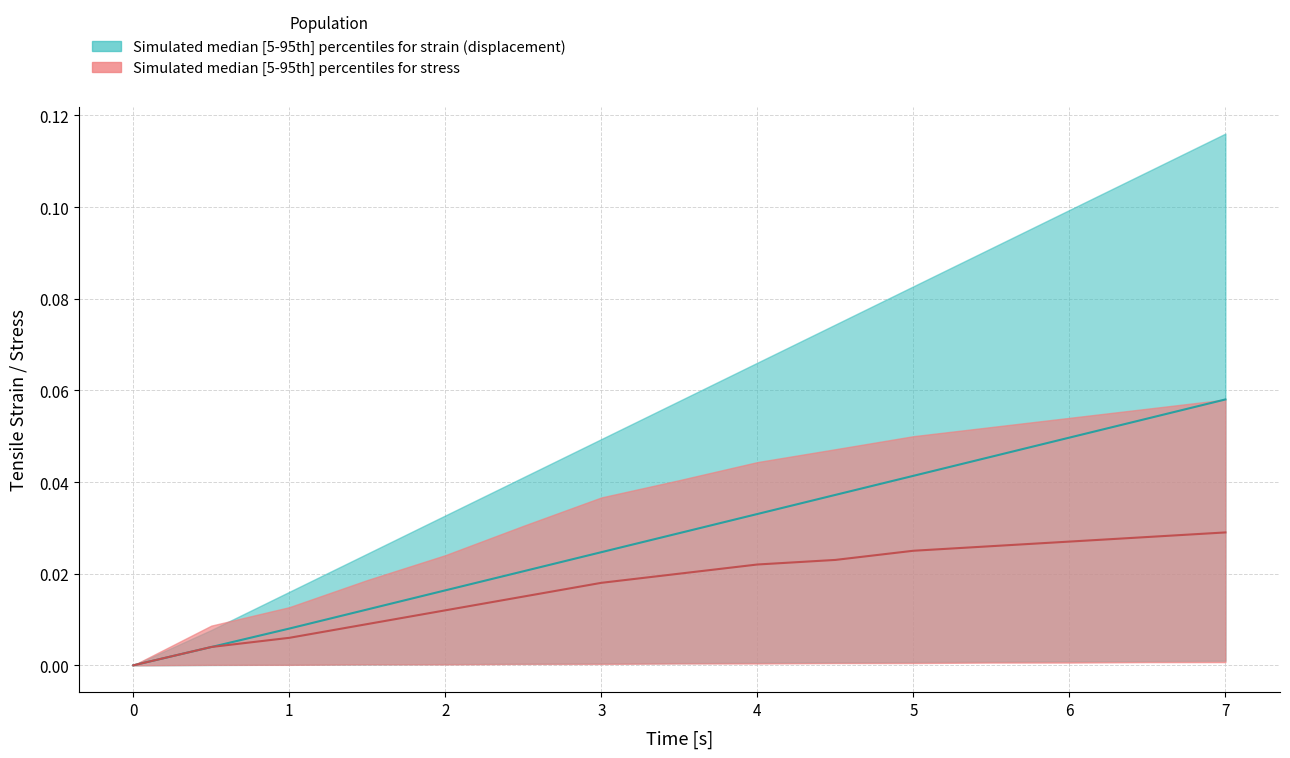

What is the sum of all strain_median values?

0.4